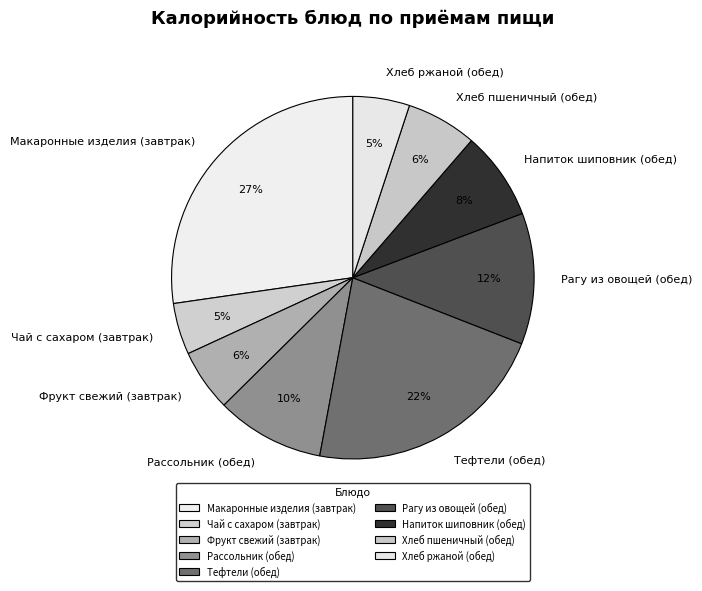

To the nearest percent, what is the combined percentage of Макаронные изделия (завтрак) and Чай с сахаром (завтрак)?

32%